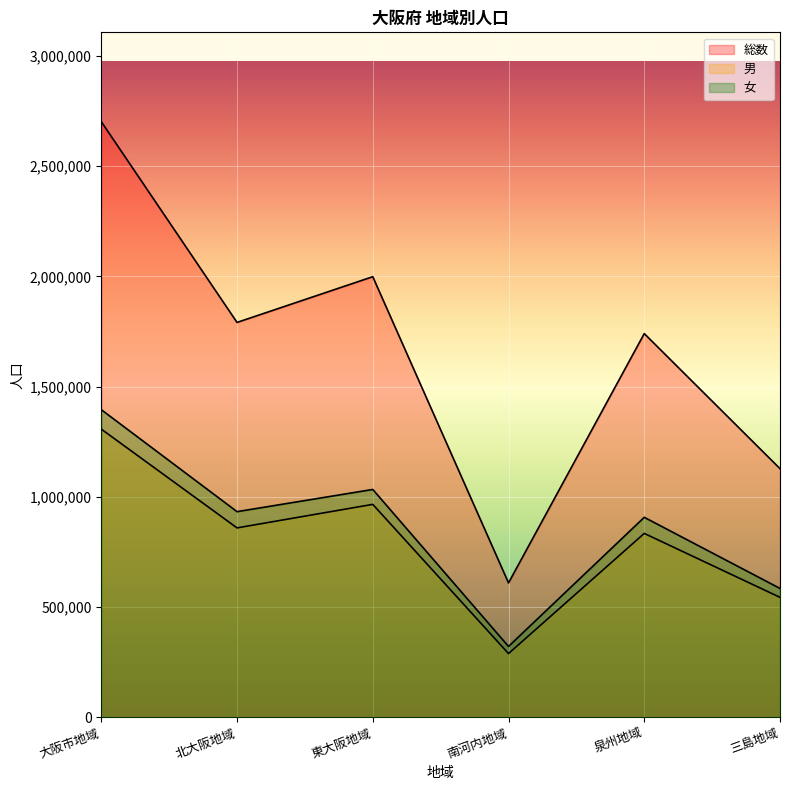

Reading left to right, list all the values displayed in this chart.

総数: 大阪市地域=2702316	北大阪地域=1791240	東大阪地域=1998696	南河内地域=609123	泉州地域=1740501	三島地域=1127574
男: 大阪市地域=1307086	北大阪地域=858752	東大阪地域=965508	南河内地域=288331	泉州地域=833739	三島地域=543522
女: 大阪市地域=1395230	北大阪地域=932488	東大阪地域=1033188	南河内地域=320792	泉州地域=906762	三島地域=584052